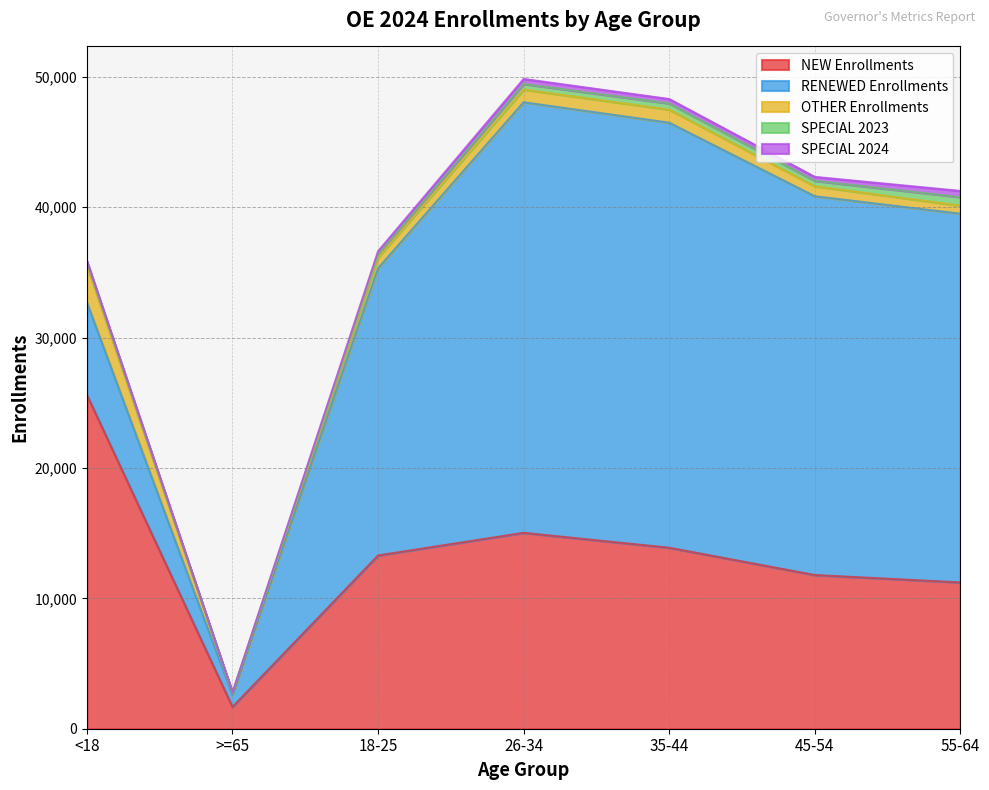

What is the difference between the maximum and second lowest values in the NEW Enrollments series?

14385